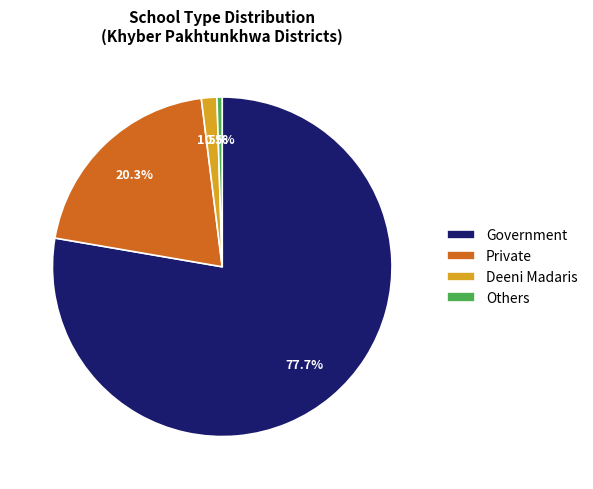

Approximately how many times larger is the value at Government compared to Private?

3.8